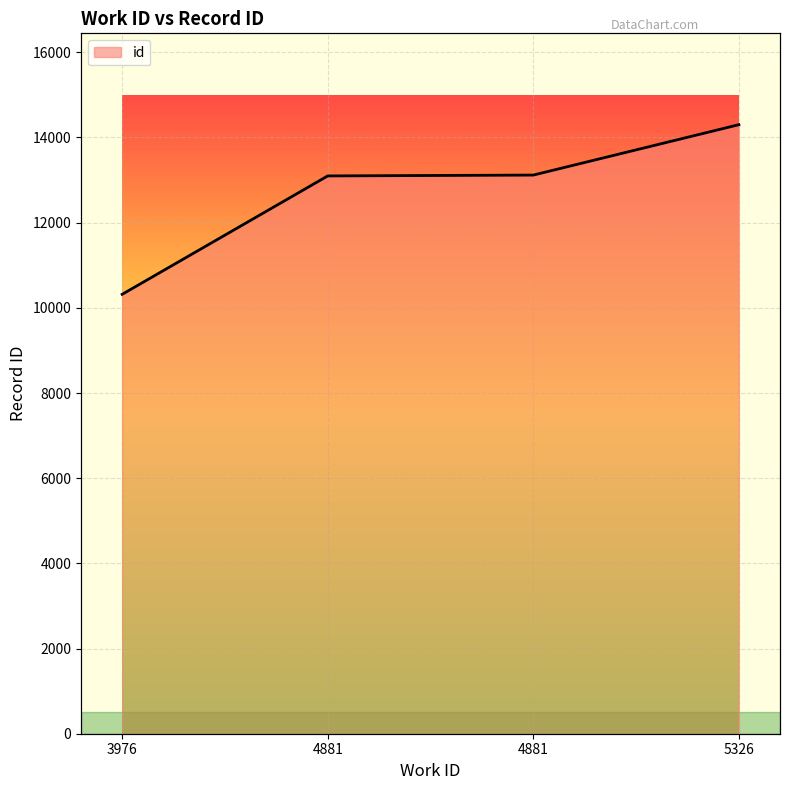

Does the chart display data point markers on the line(s)?

No